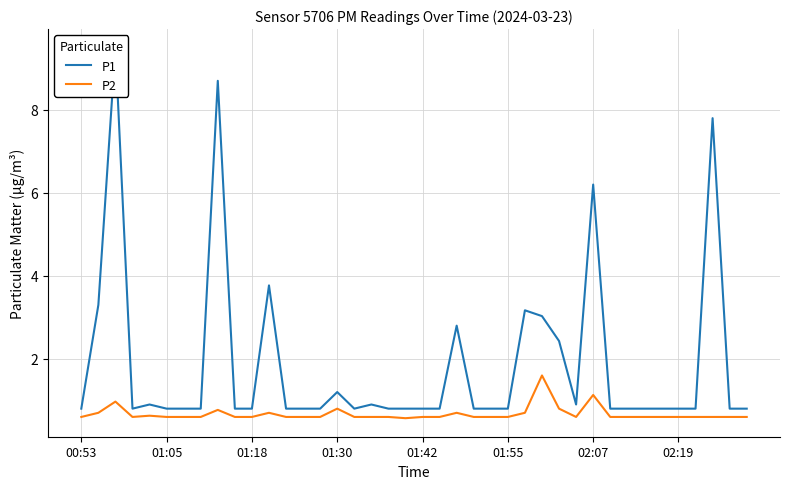

True or false: P1 has a value of 0.8 at 33.

True